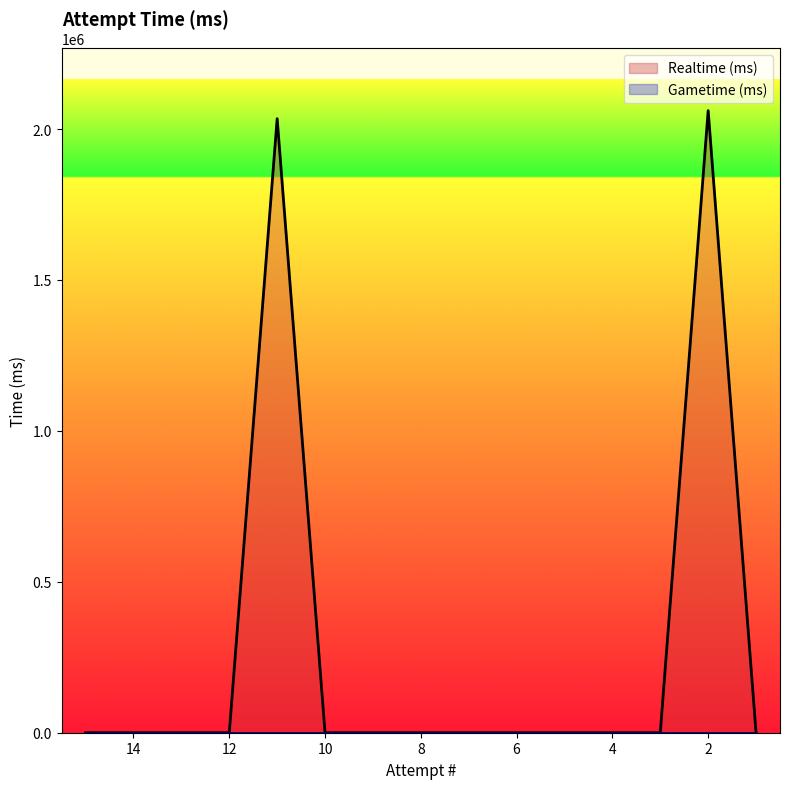

What is the greatest value displayed?

2061061